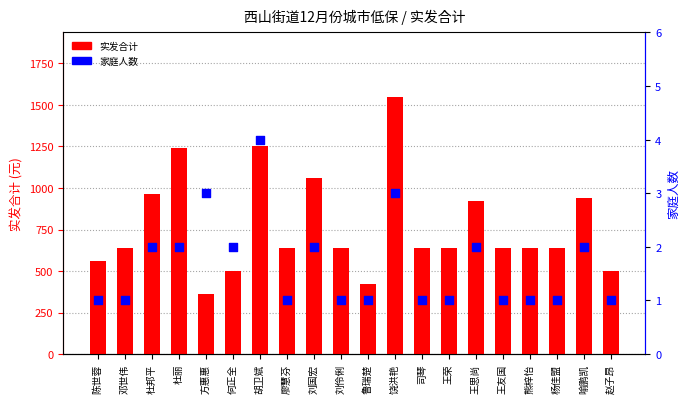

Which series contains the lowest Y value?

家庭人数